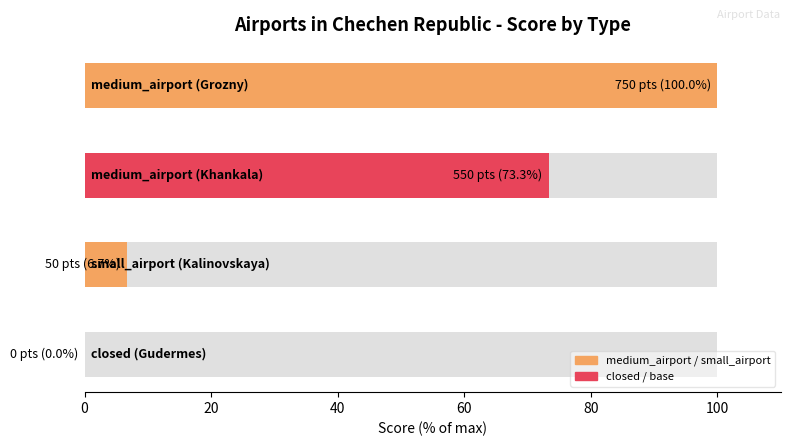

True or false: the data shows 21 at small_airport (Kalinovskaya).

False